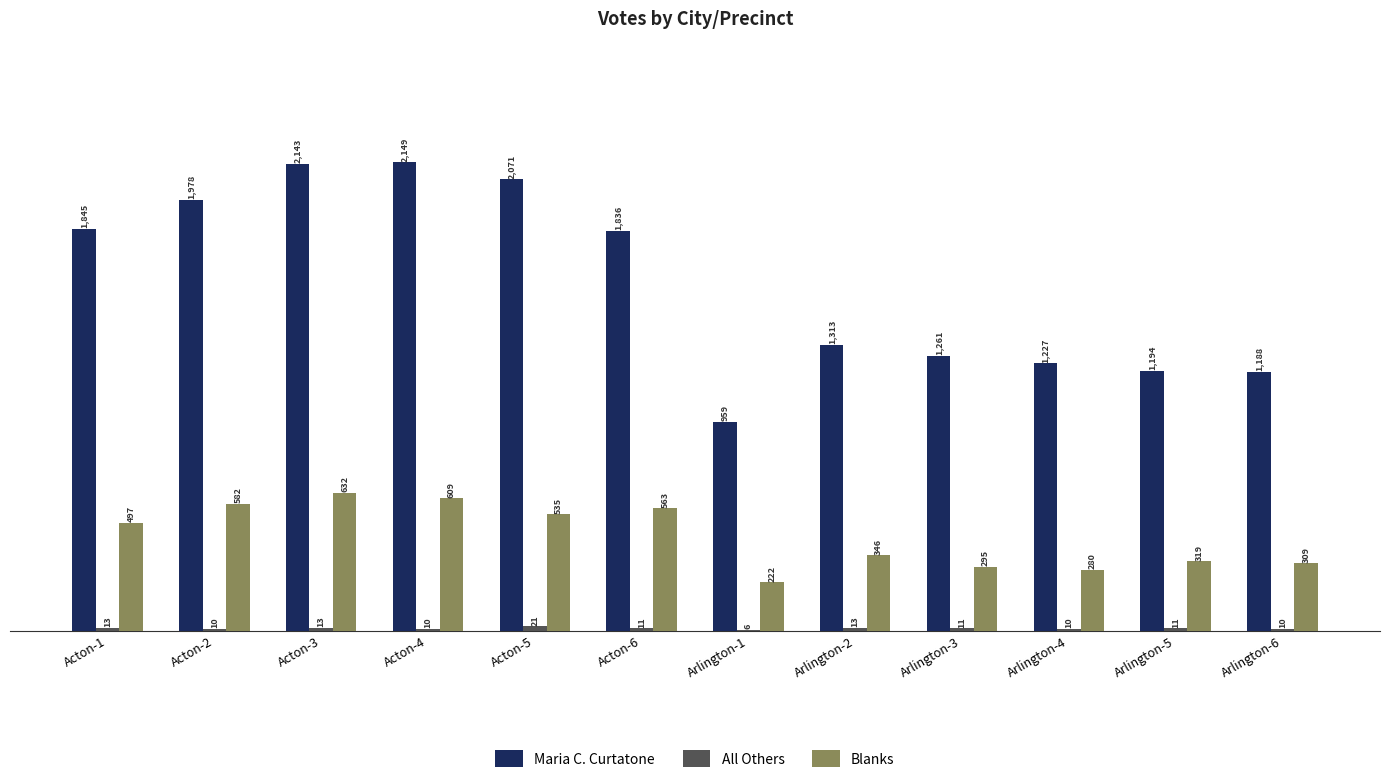

Which category has the highest value in the Blanks series?

Acton-3